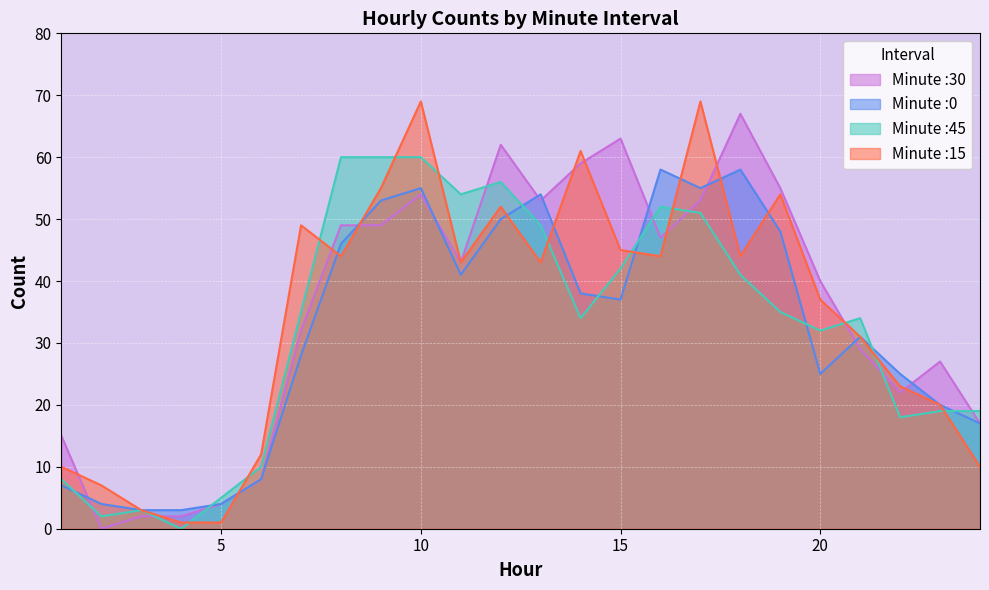

Which series has the widest spread of values?

15